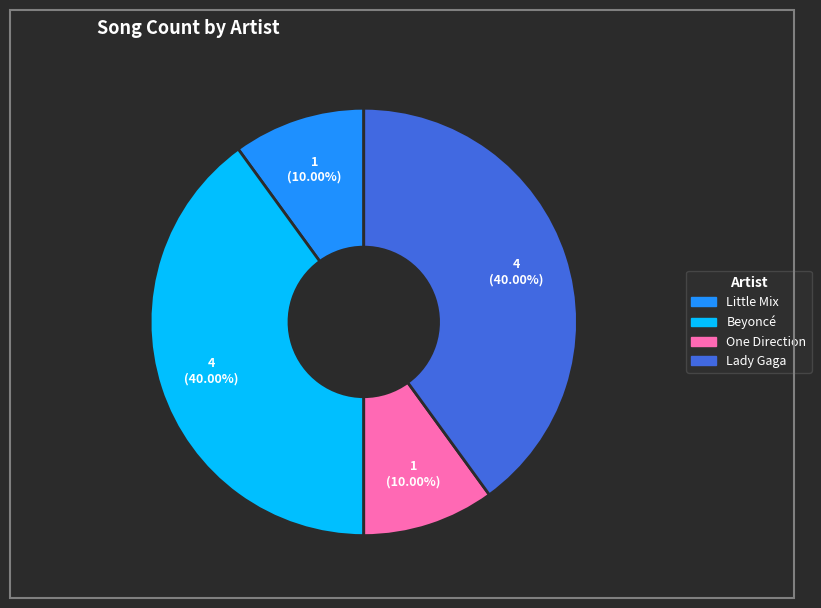

To the nearest percent, what percentage of the pie is Little Mix?

10%